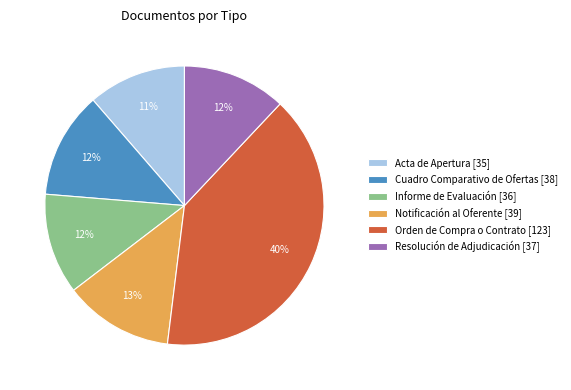

What percentage is the Informe de Evaluación slice, to the nearest percent?

12%